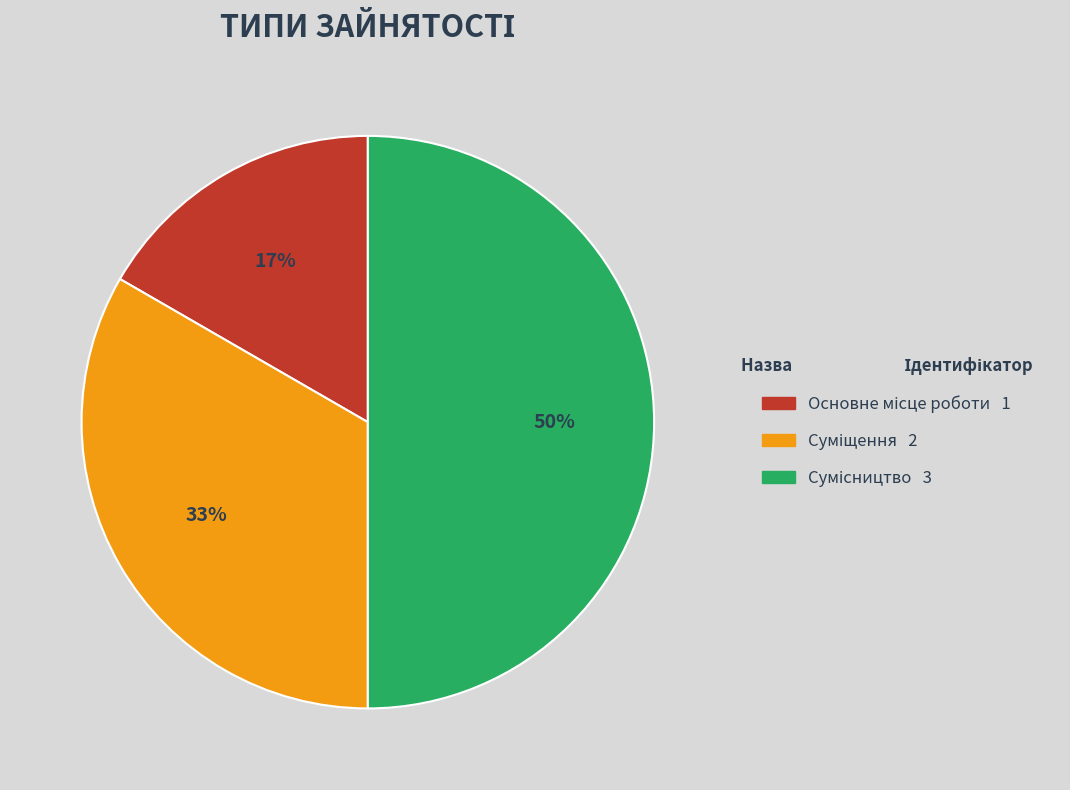

To the nearest percent, what is the average slice percentage?

33%